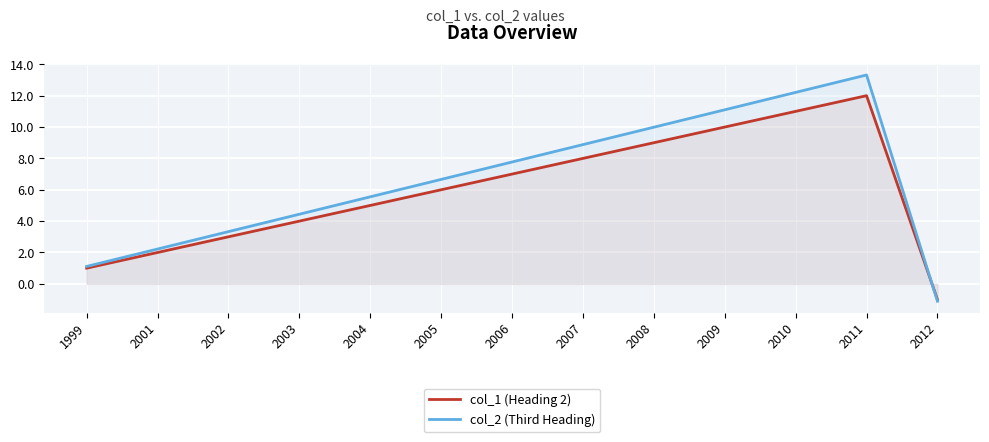

What is the difference between the maximum and minimum values in the col_2 (Third Heading) series?

14.4